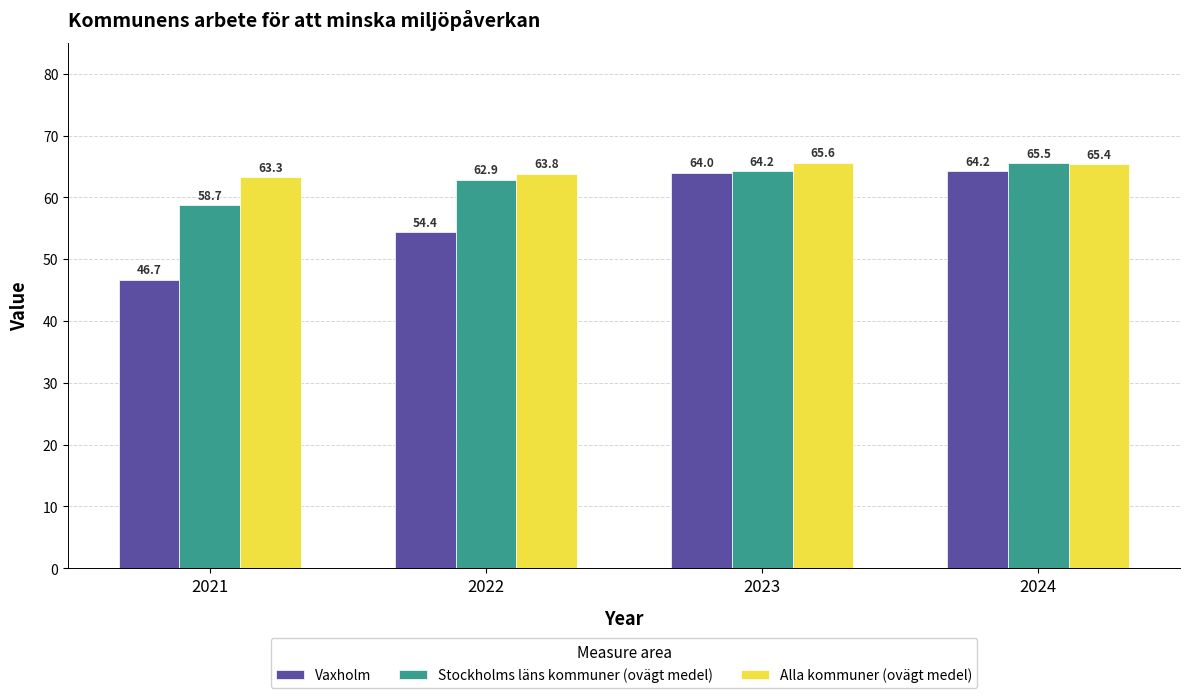

Rank the series by their average value, from lowest to highest.

Vaxholm, Stockholms läns kommuner (ovägt medel), Alla kommuner (ovägt medel)